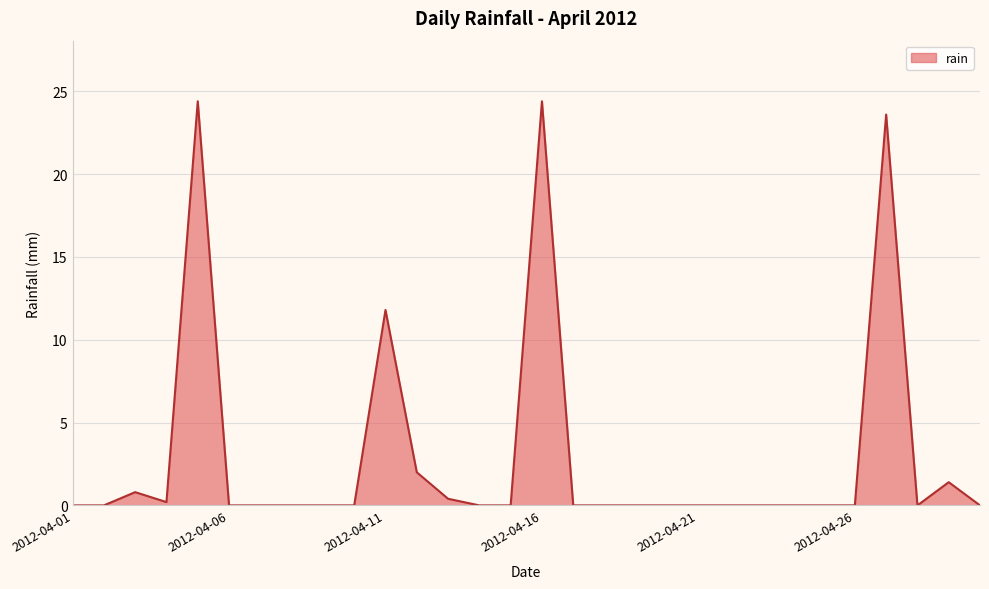

What is the greatest value displayed?

24.4